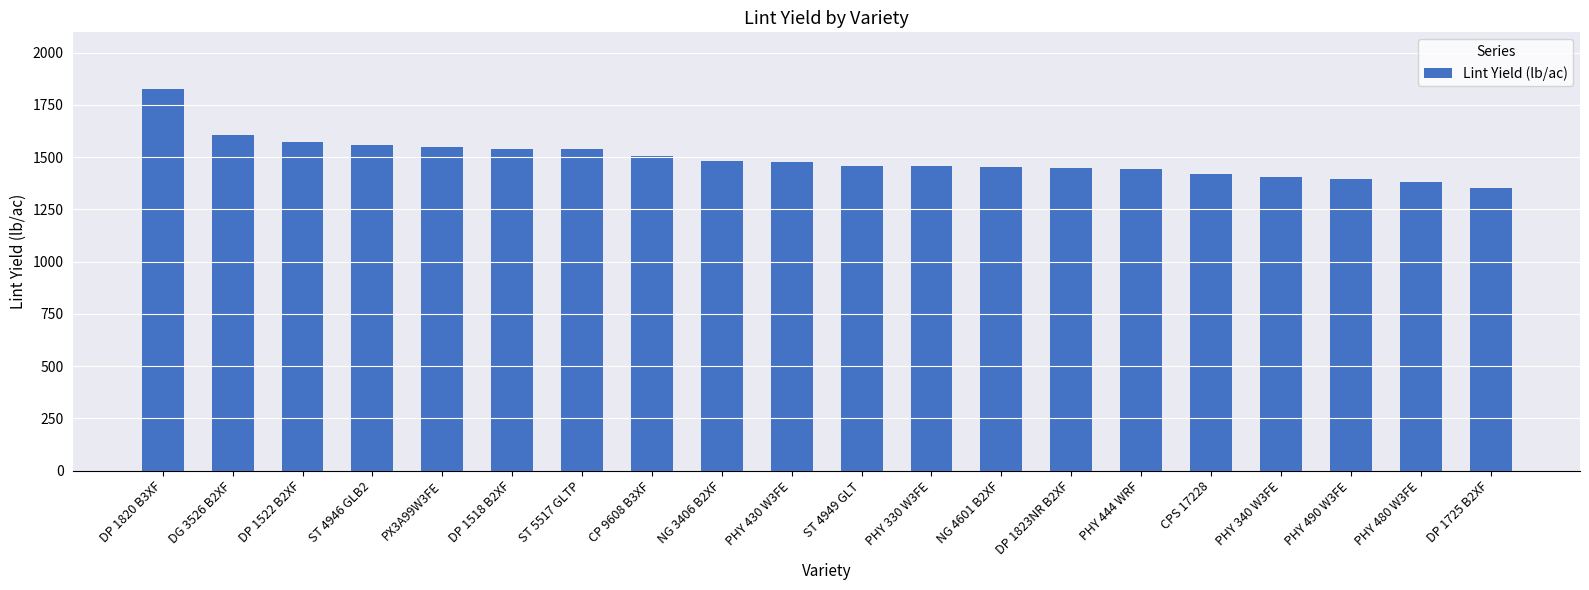

What is the label of the 11th bar from the left?

ST 4949 GLT